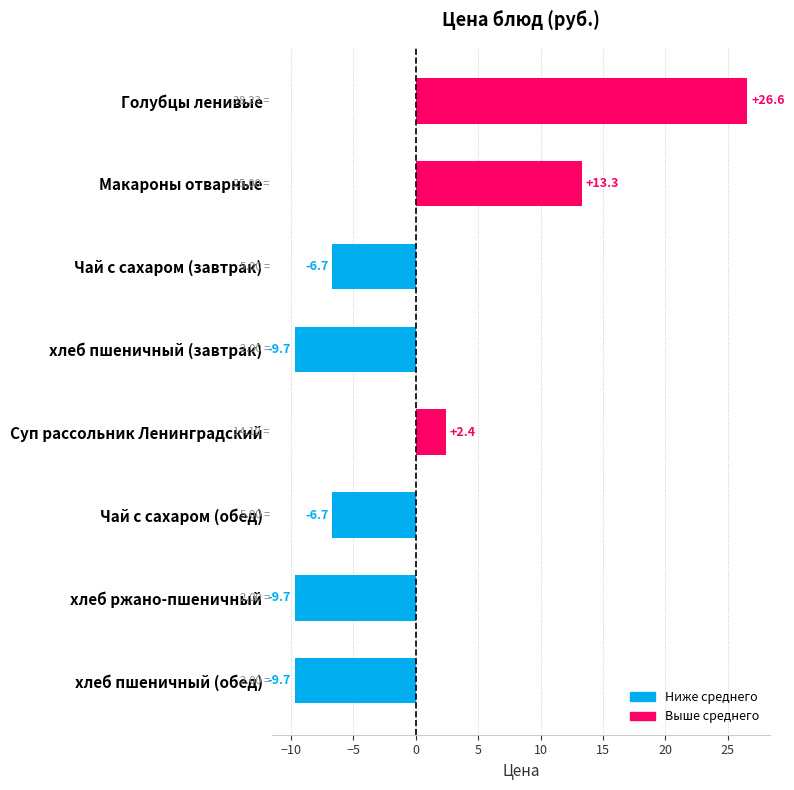

At which category does the chart reach its peak across all series?

Голубцы ленивые